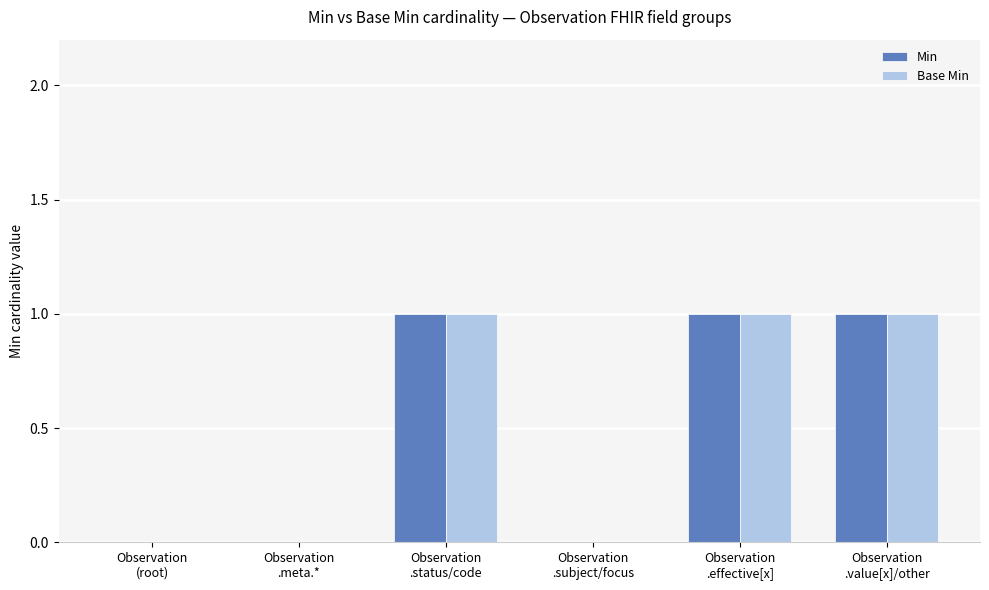

Does the chart contain stacked bars?

No